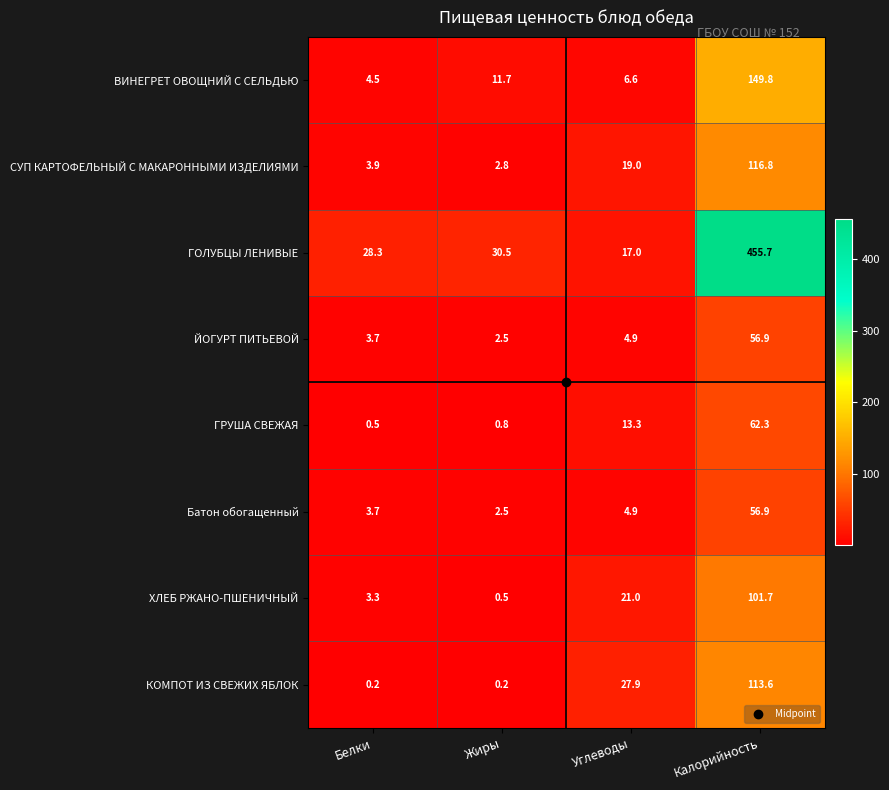

Which category has the highest value across all series?

Калорийность